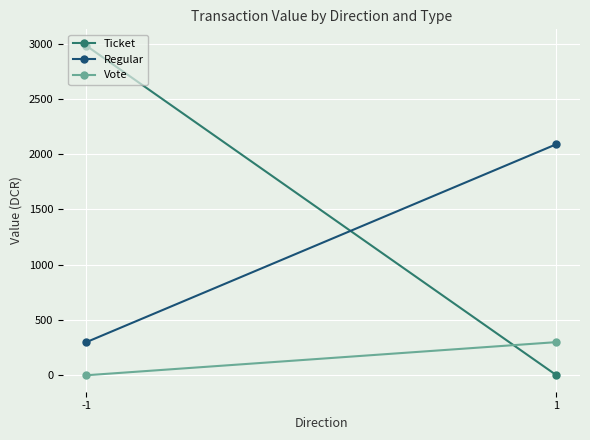

What is the spread (max minus min) of values at -1?

2980.2